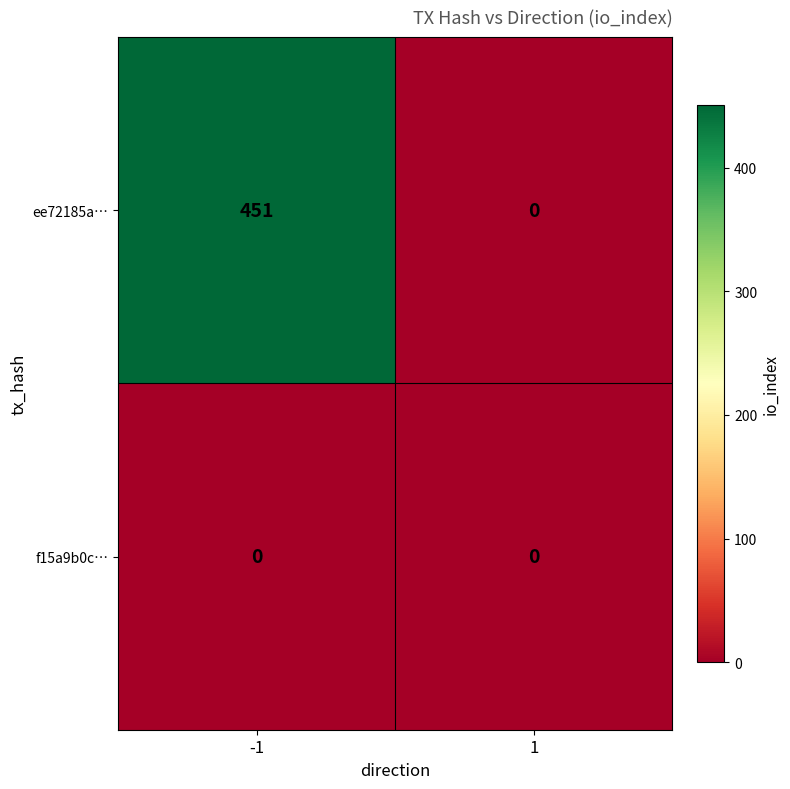

Reading right to left, what are all the values shown in this chart?

ee72185a…: 1=0	-1=451
f15a9b0c…: 1=0	-1=0